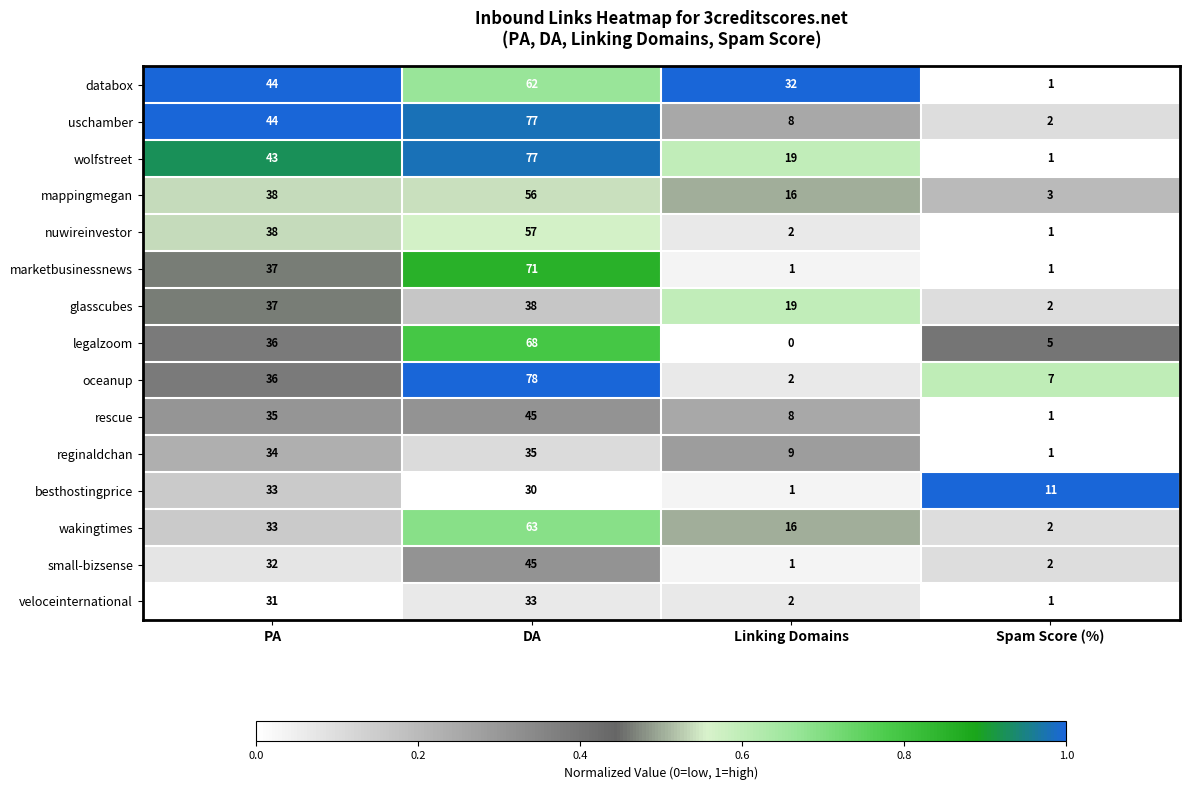

At which category does the chart reach its minimum across all series?

Linking Domains